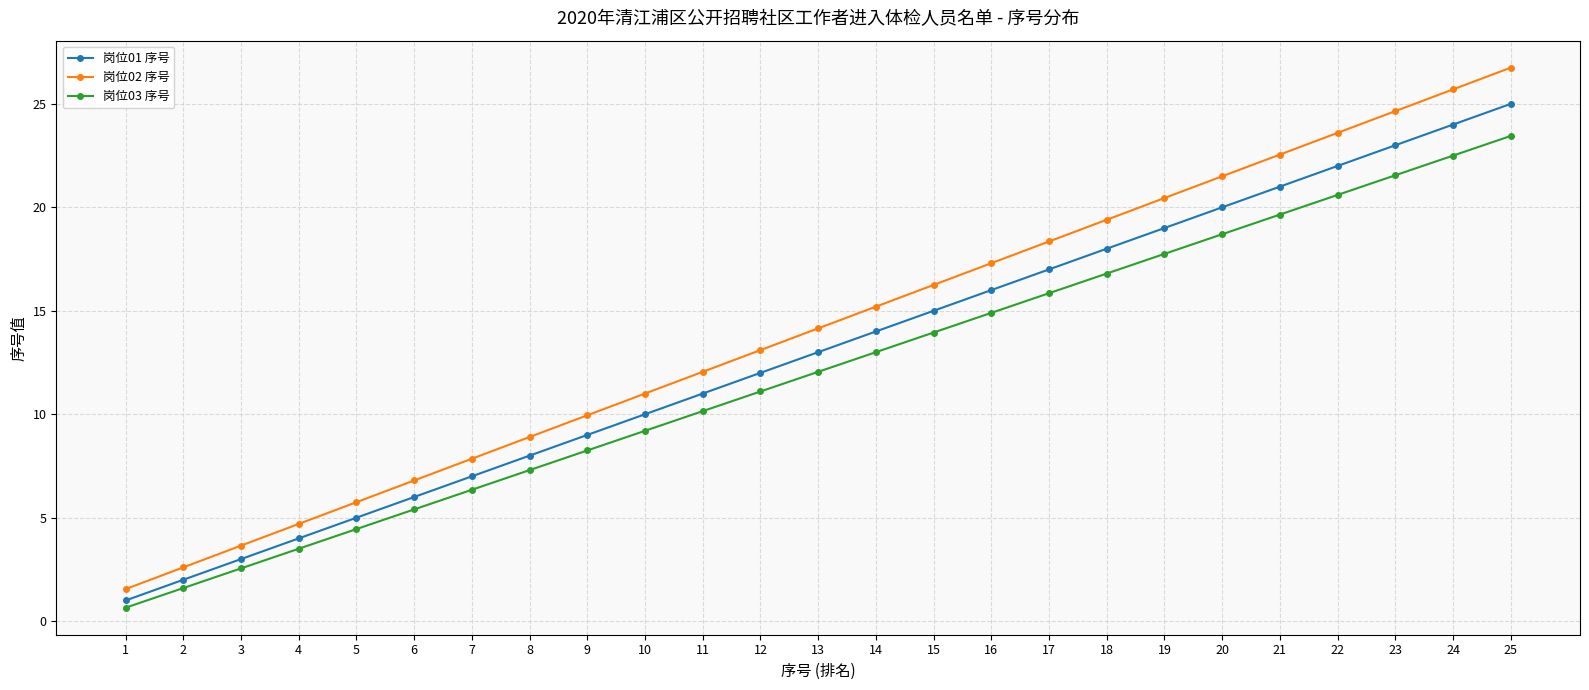

Which label corresponds to the largest value in the chart?

25